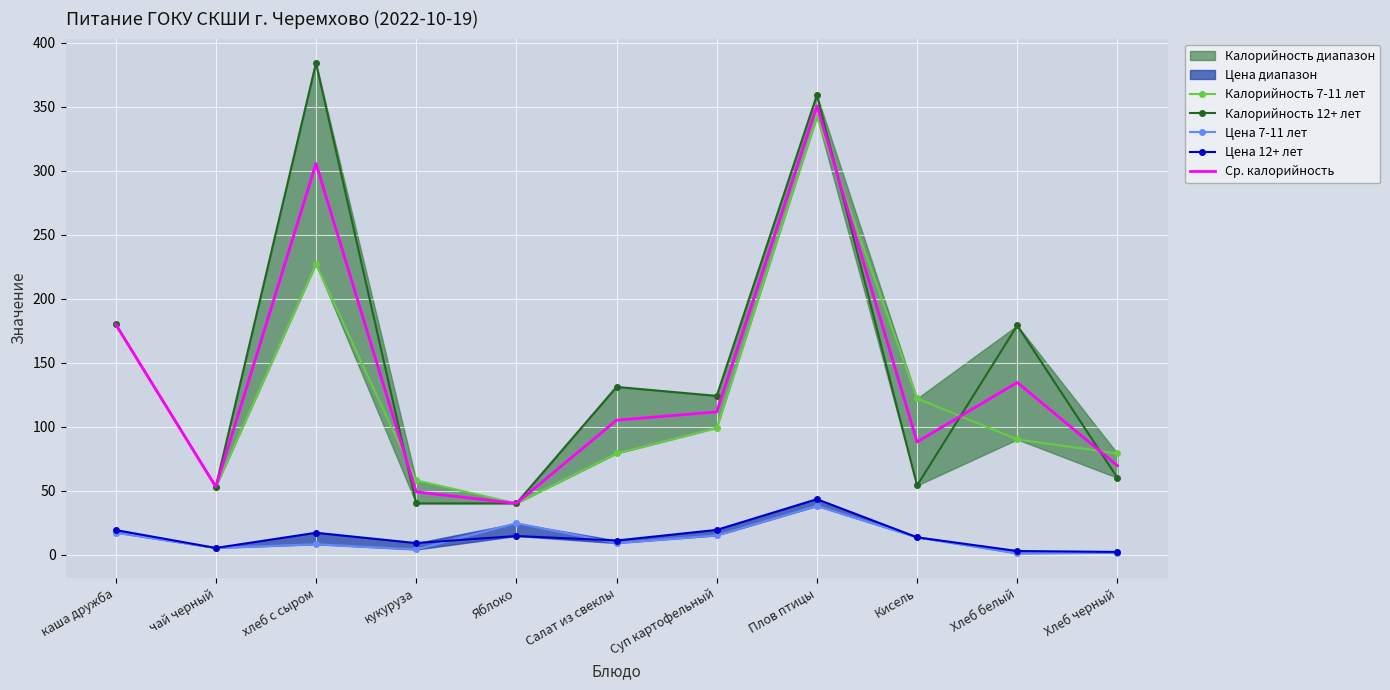

How many values in the Цена 12+ лет series are below 13?

5